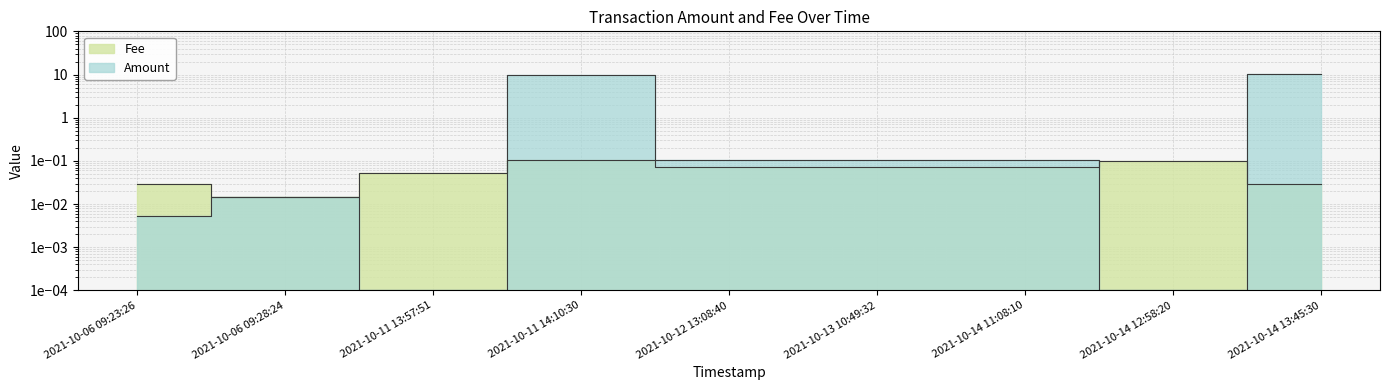

What is the sum of the Fee values at 2021-10-06 09:23:26 and 2021-10-13 10:49:32?

0.1